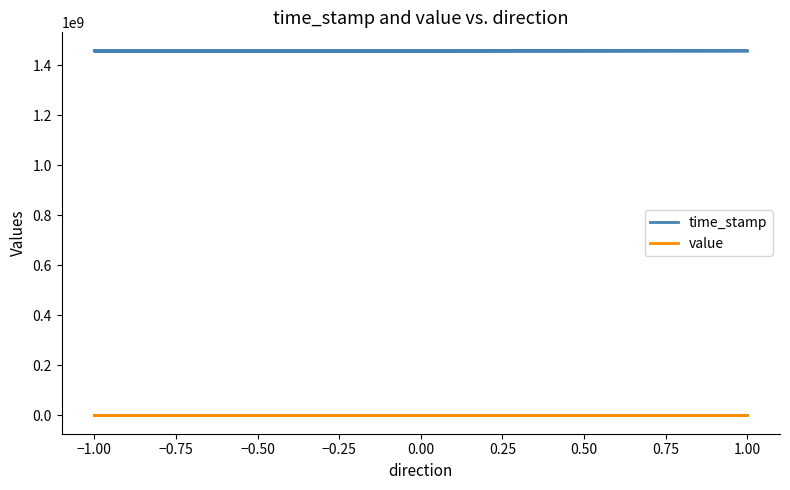

What is the value of the value point at the 2nd from the left?

3.9